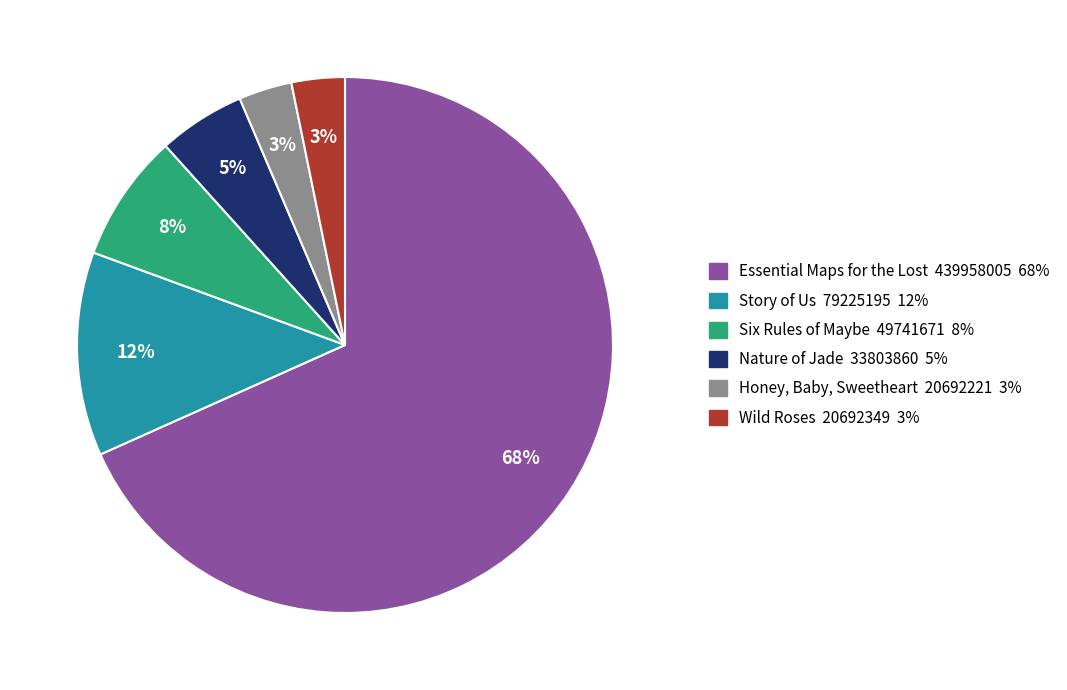

What percentage is the Nature of Jade slice, to the nearest percent?

5%